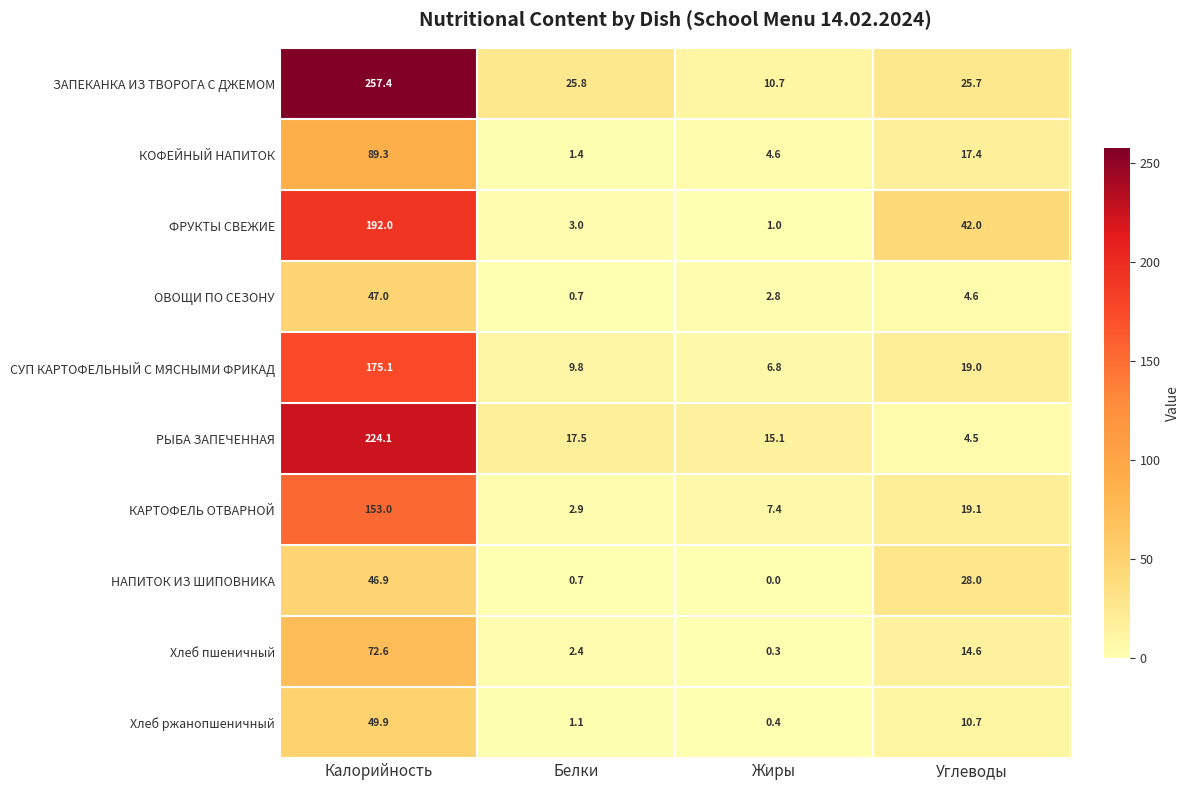

Which series changed the most between Жиры and Углеводы?

ФРУКТЫ СВЕЖИЕ